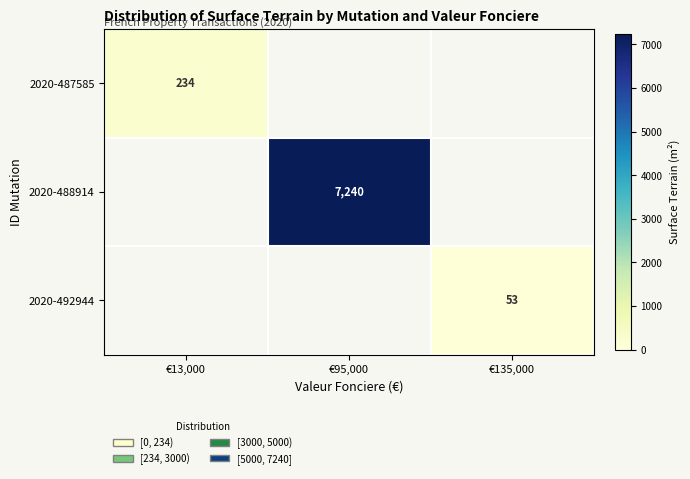

Is it true that 2020-488914 equals 7240 at €95,000?

True